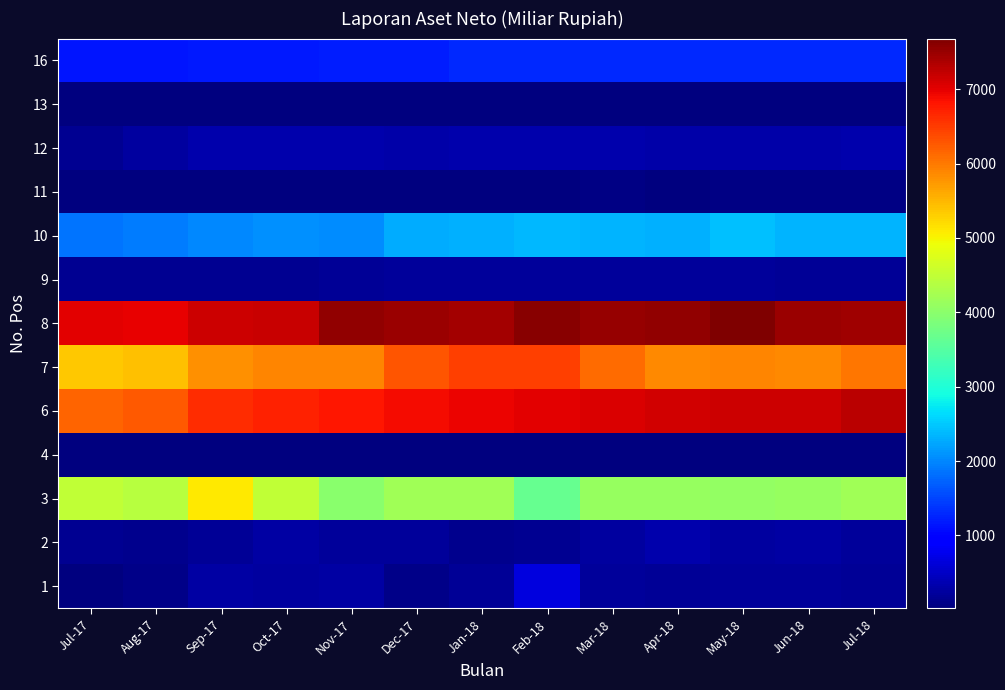

What is the difference between the highest and lowest values at Feb-18?

7590.1